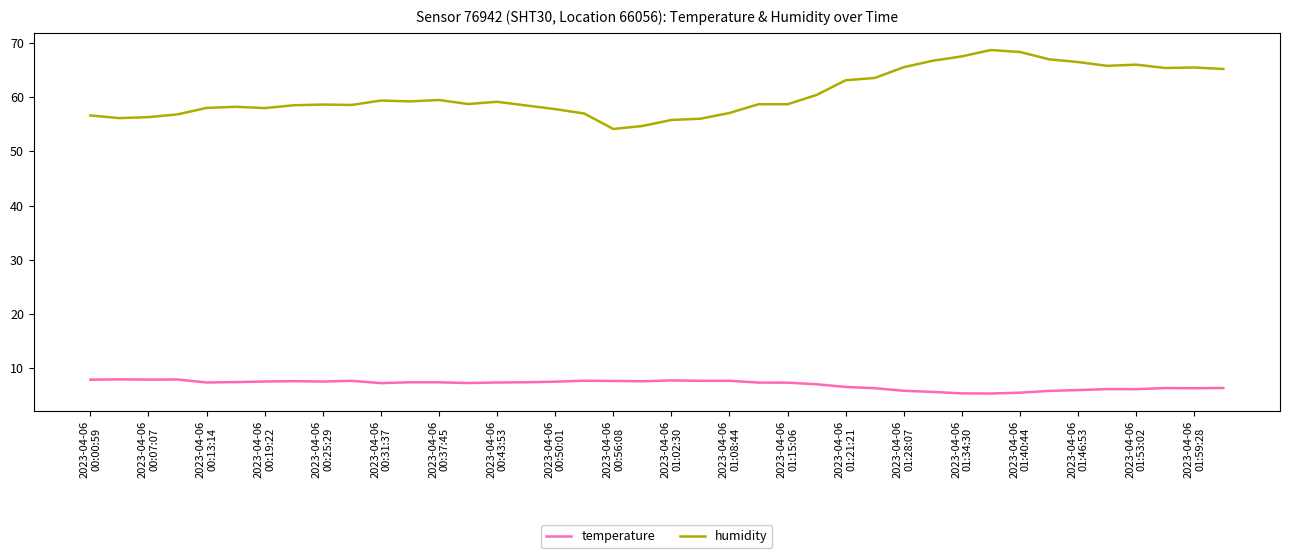

Rank the series by their maximum value, from highest to lowest.

humidity, temperature